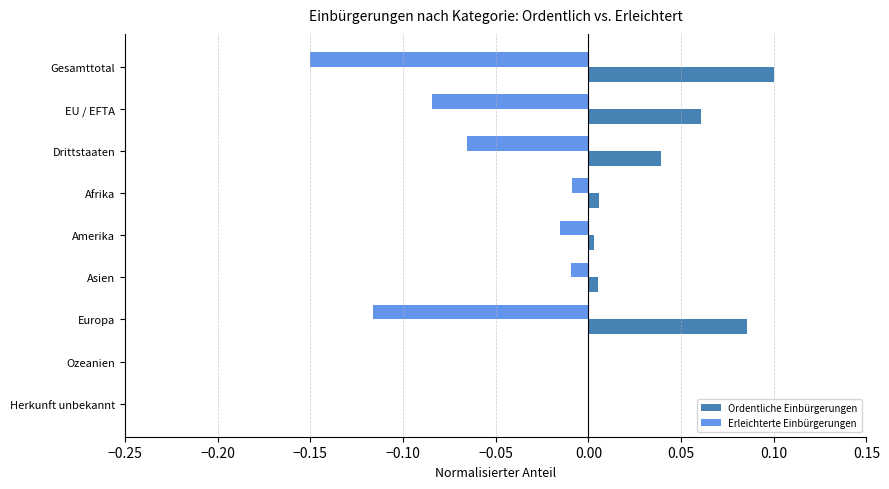

Is it true that Ordentliche Einbürgerungen equals 0.0 at Herkunft unbekannt?

True